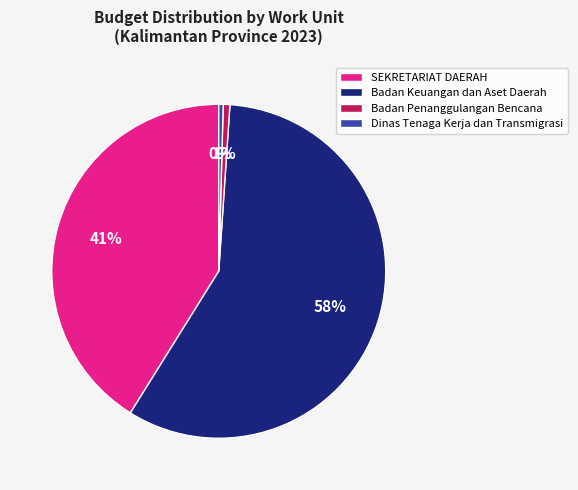

Which category has the biggest portion of the pie?

Badan Keuangan dan Aset Daerah